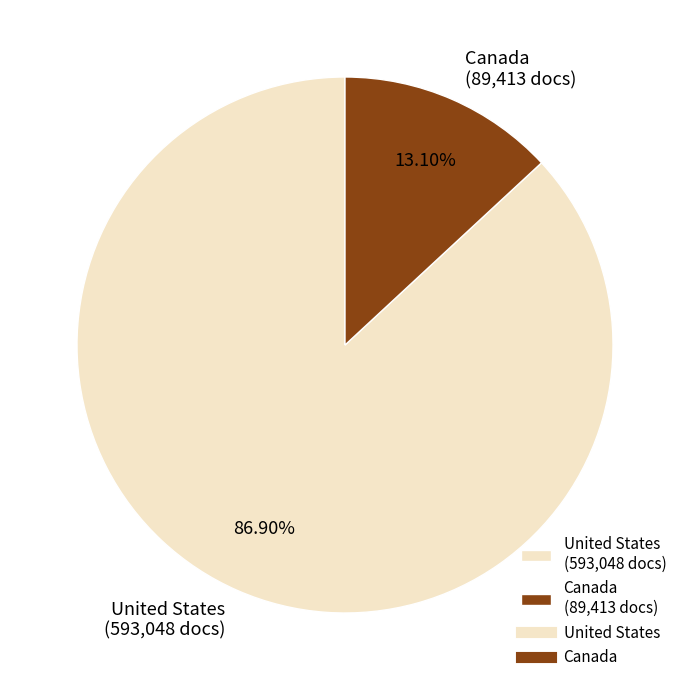

True or false: United States accounts for 87% of the total.

True